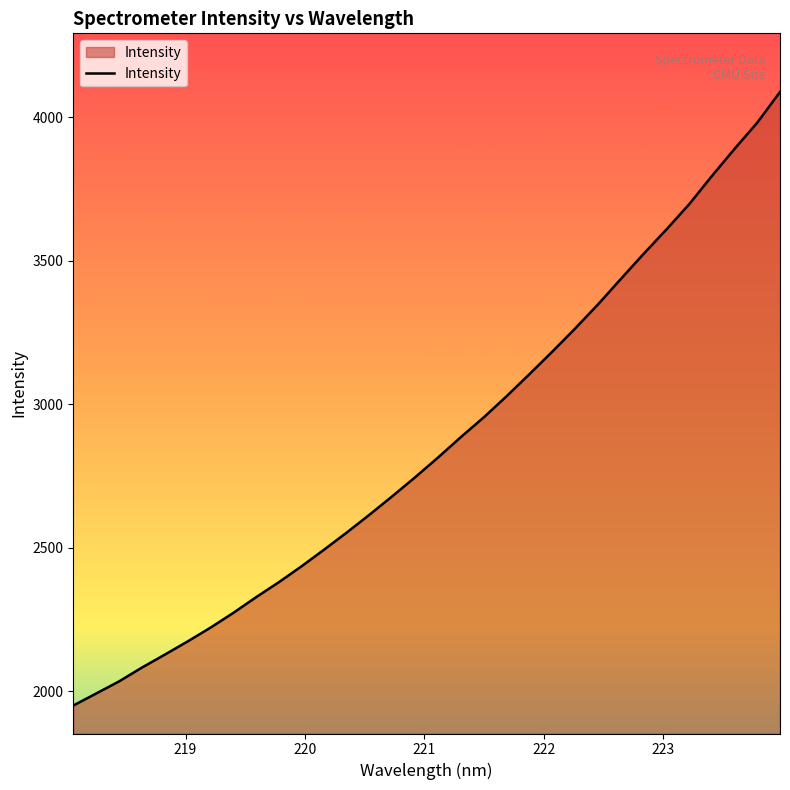

Count the number of data series in this chart.

1